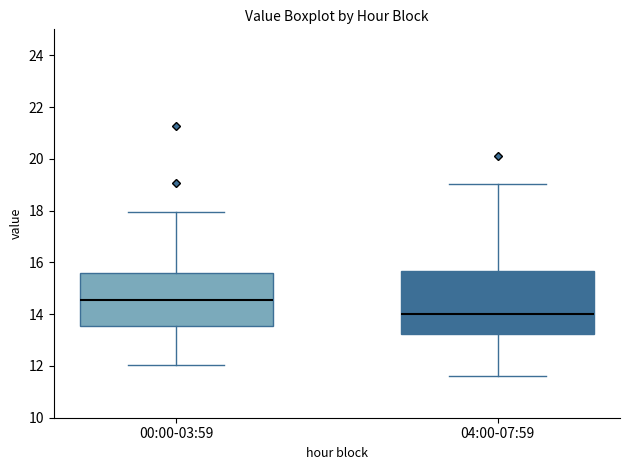

Where is the lower edge of the box for 04:00-07:59 on the y-axis? The values are not printed on the chart, so give them approximately, as read against the axis.

13.2